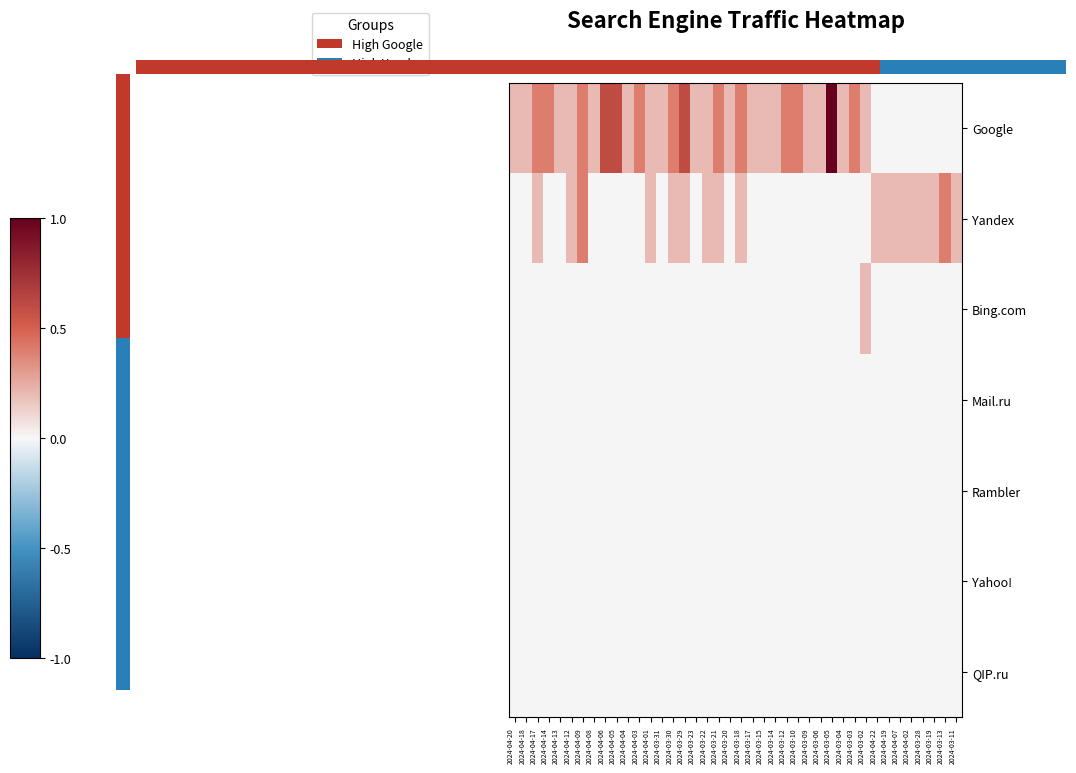

At which category is the sum across all series the highest?

2024-03-05